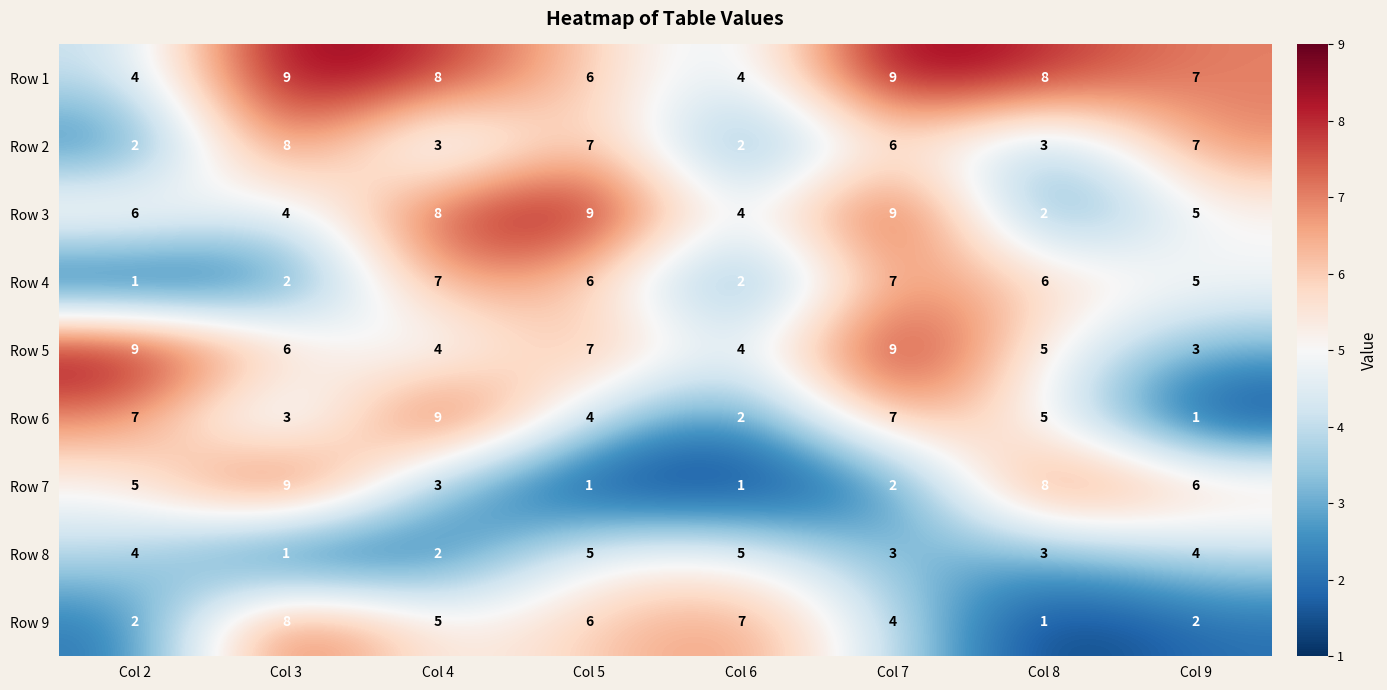

The Row 6 series shows 4 at Col 6. True or false?

False